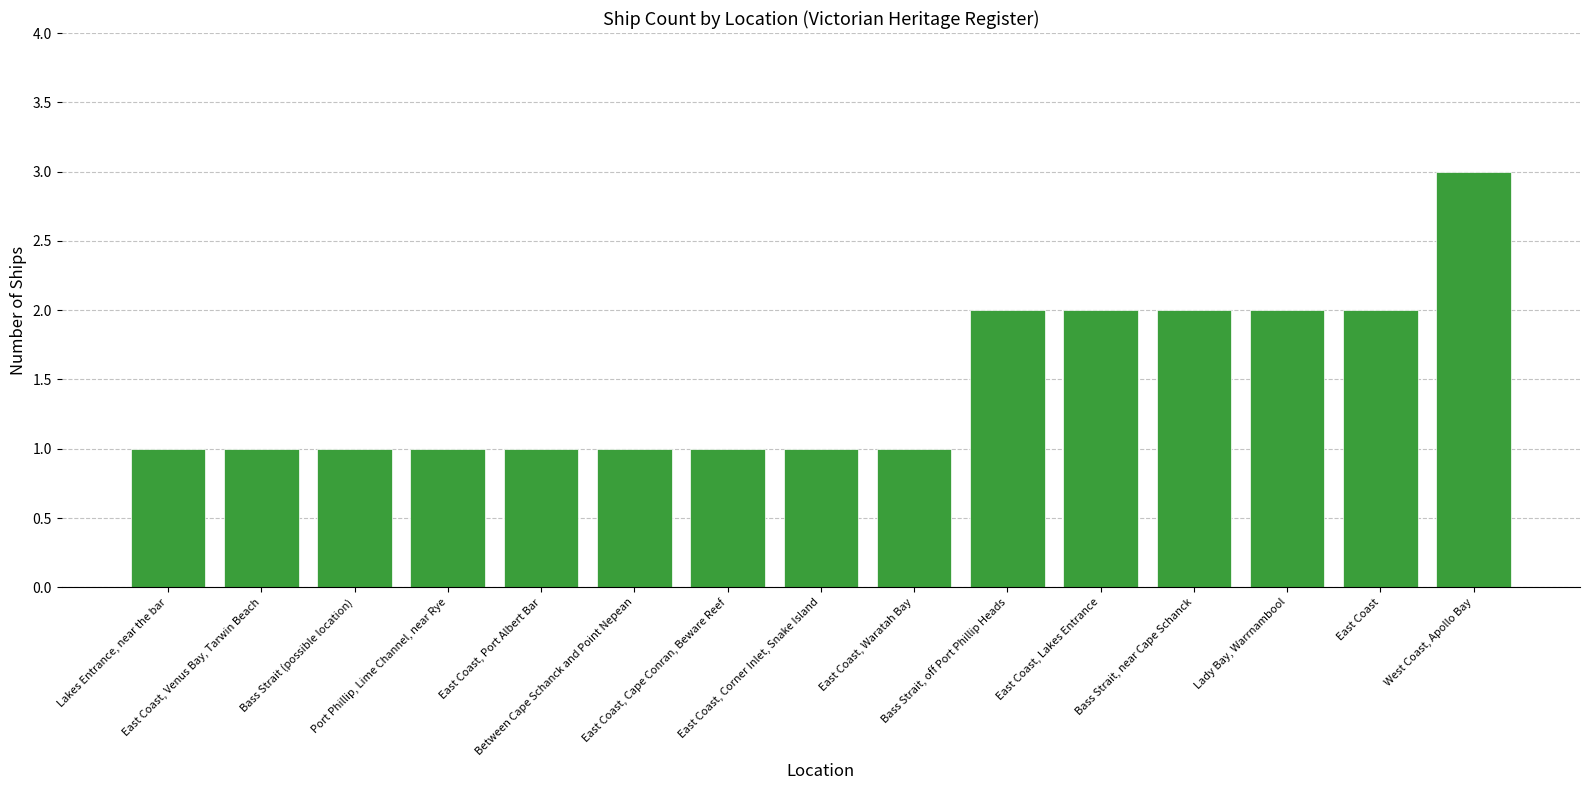

What is the value of the 6th bar from the left?

1